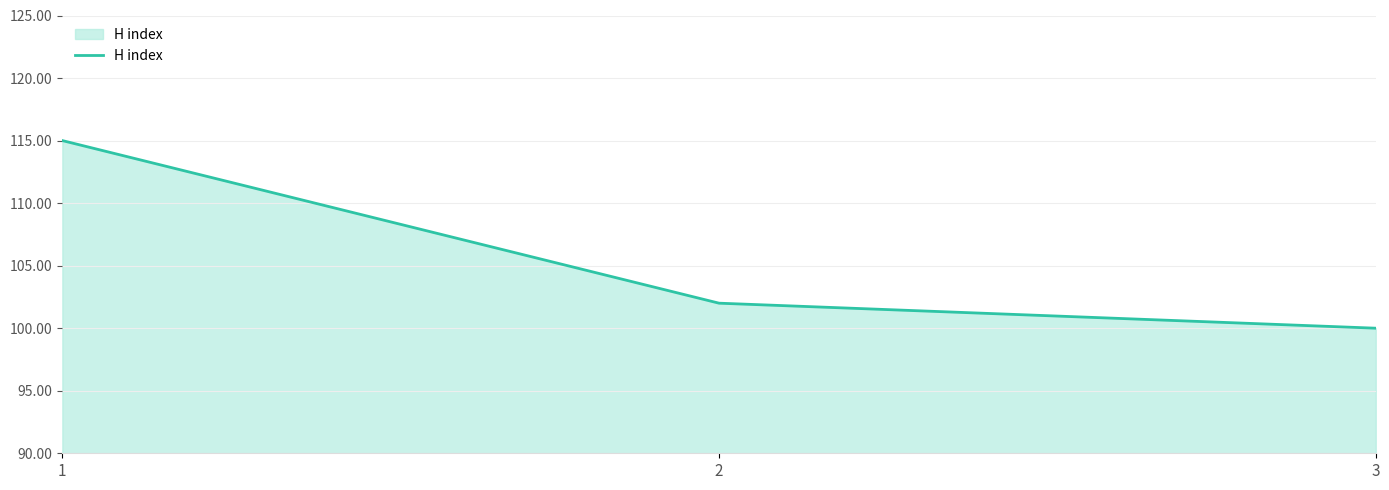

True or false: the data shows 115 at 1.

True